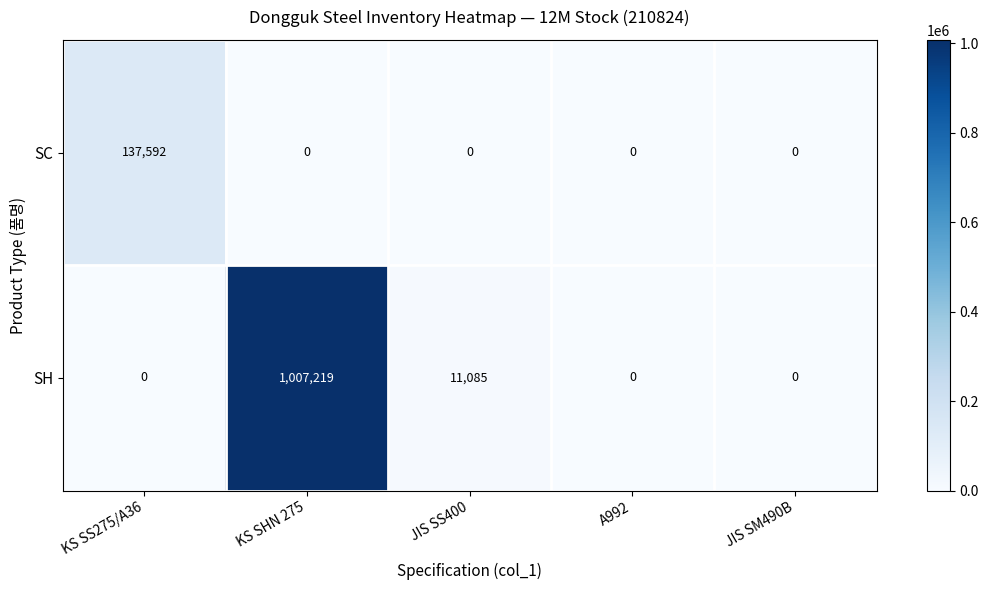

What is the difference between the highest and lowest values at JIS SS400?

11085